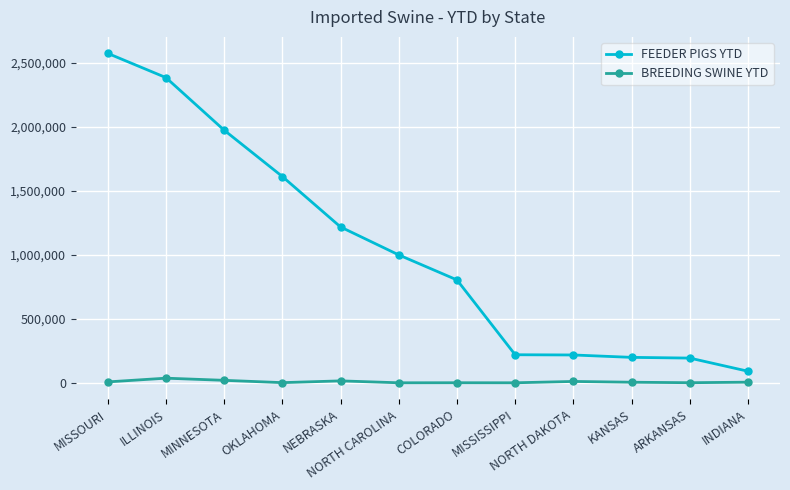

Rank the series by their maximum value, from lowest to highest.

BREEDING SWINE YTD, FEEDER PIGS YTD